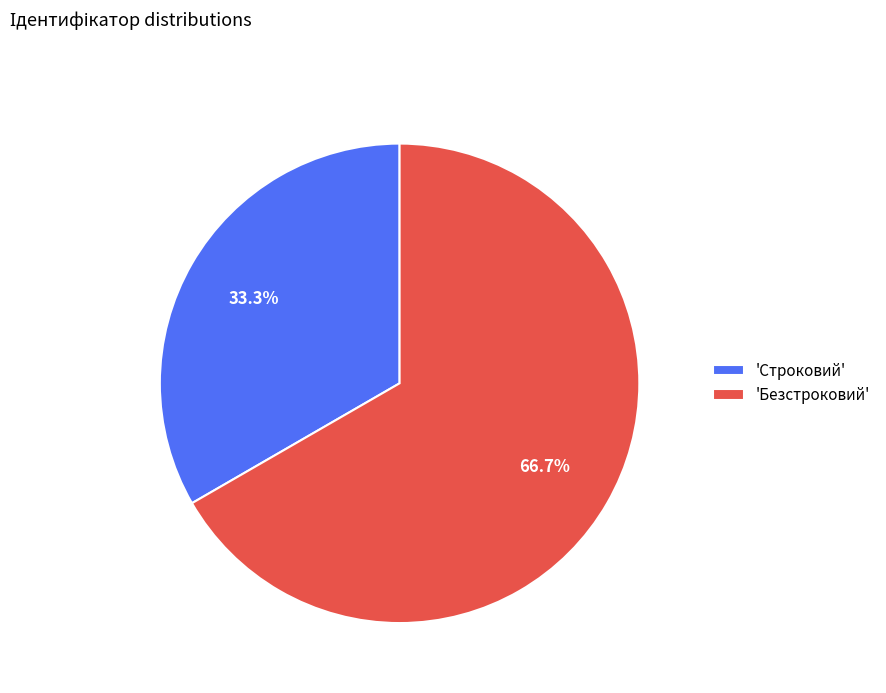

Is there any slice that represents more than half of the pie?

Yes